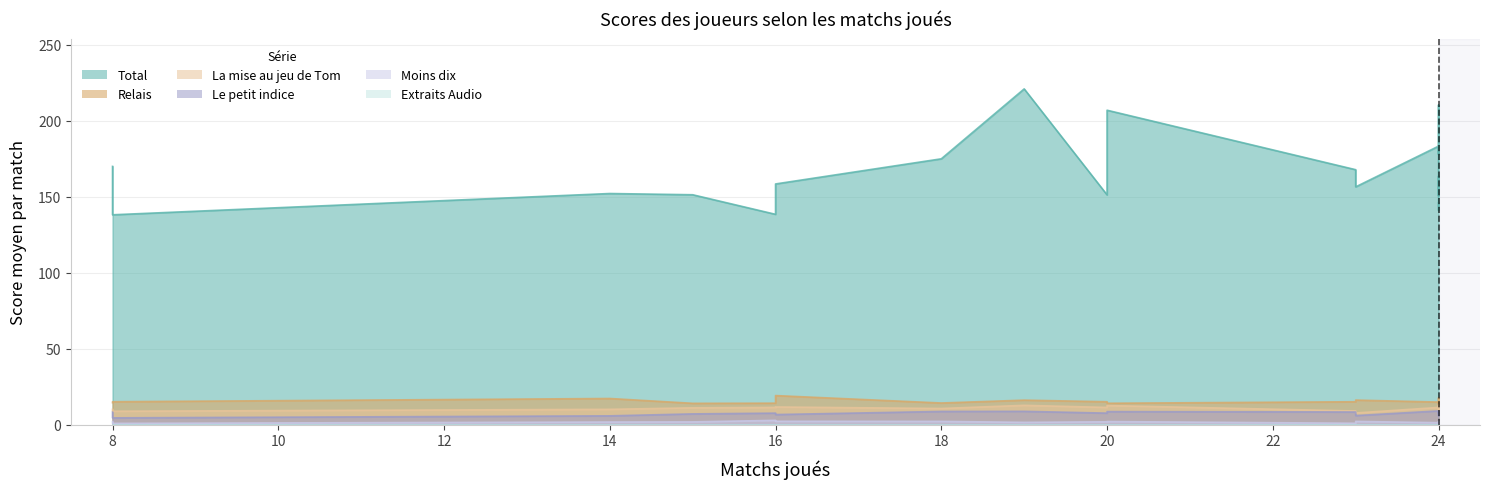

What is the highest value of the Moins dix series?

2.8